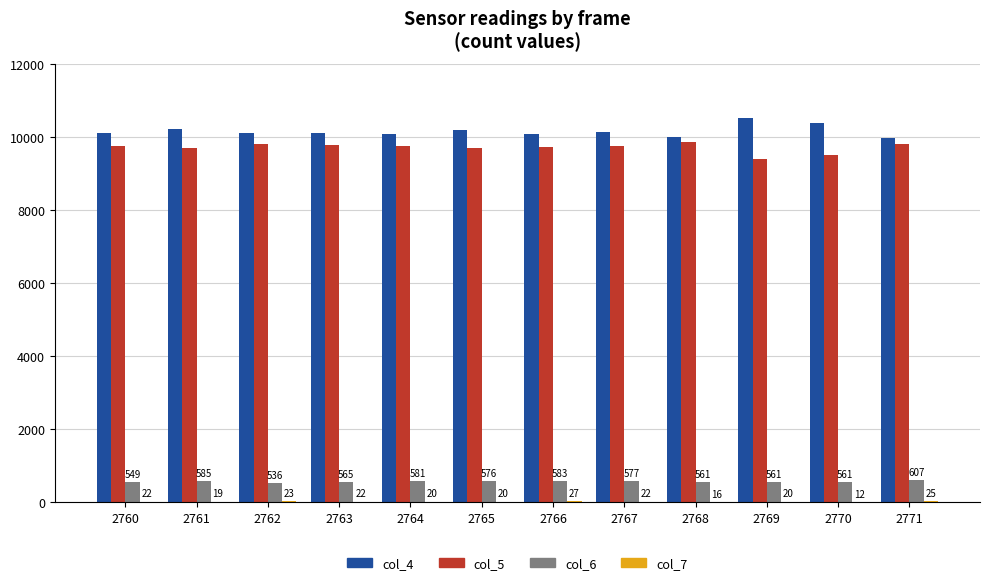

The col_5 series shows 9384 at 2769. True or false?

True